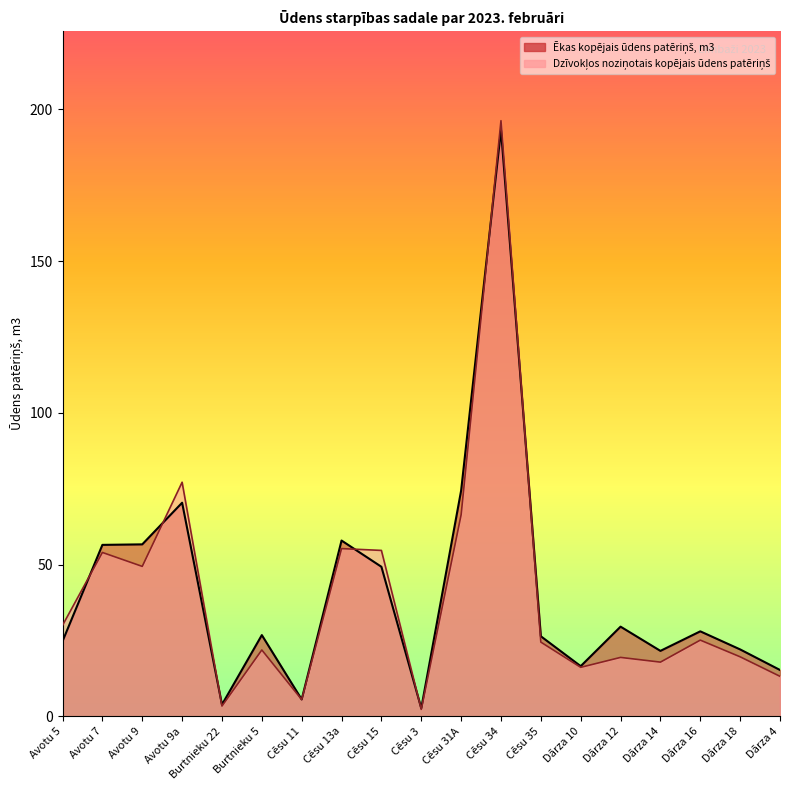

At which category does Dzīvokļos noziņotais kopējais ūdens patēriņš reach its first local peak?

Avotu 7